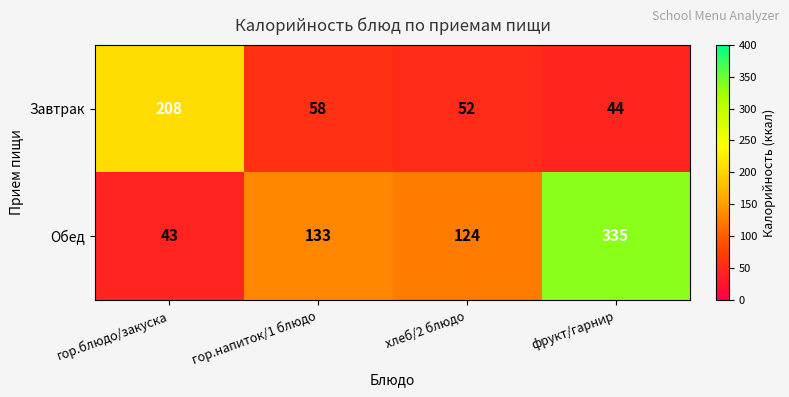

Is it true that Завтрак equals 69 at фрукт/гарнир?

False